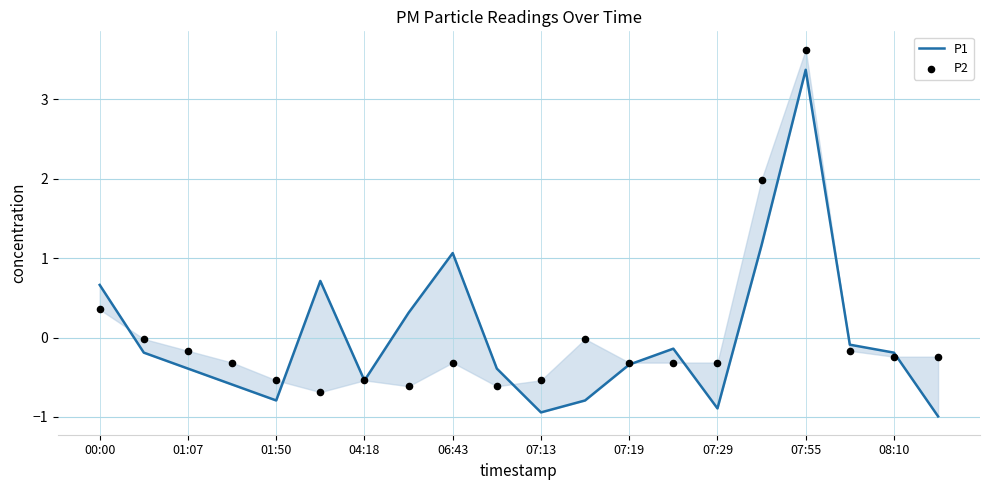

Which series has the largest Y range (max minus min)?

P1